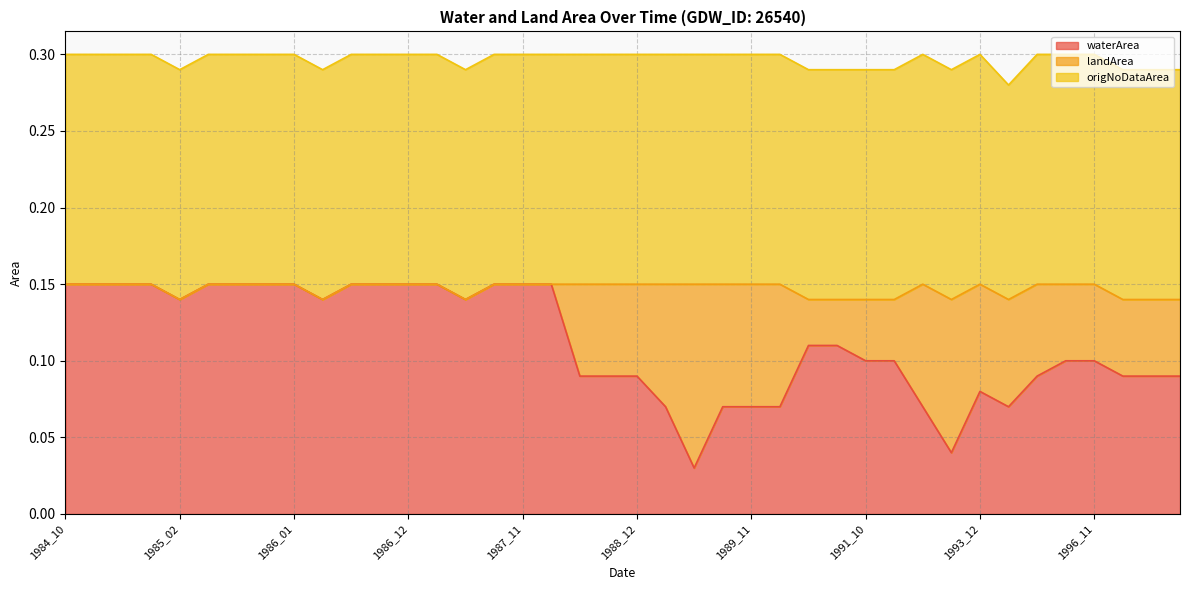

At which category is the sum across all series the highest?

1984_10